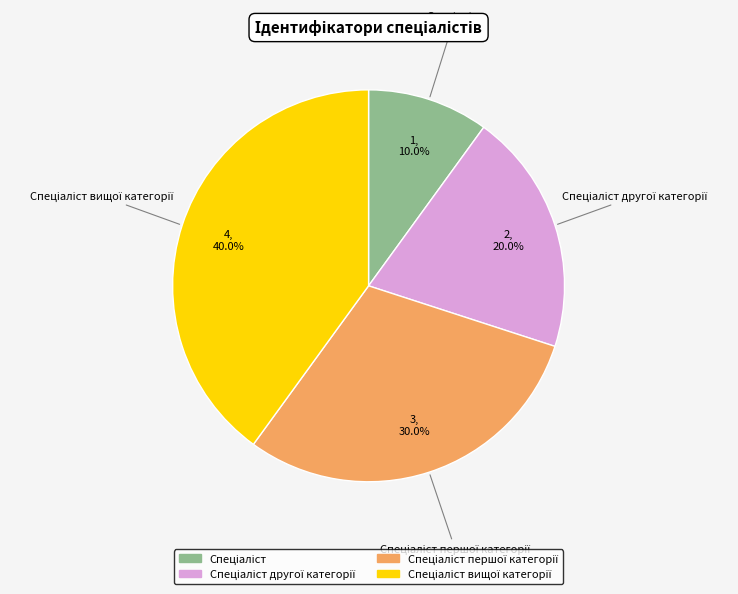

Is there a majority slice in this chart?

No